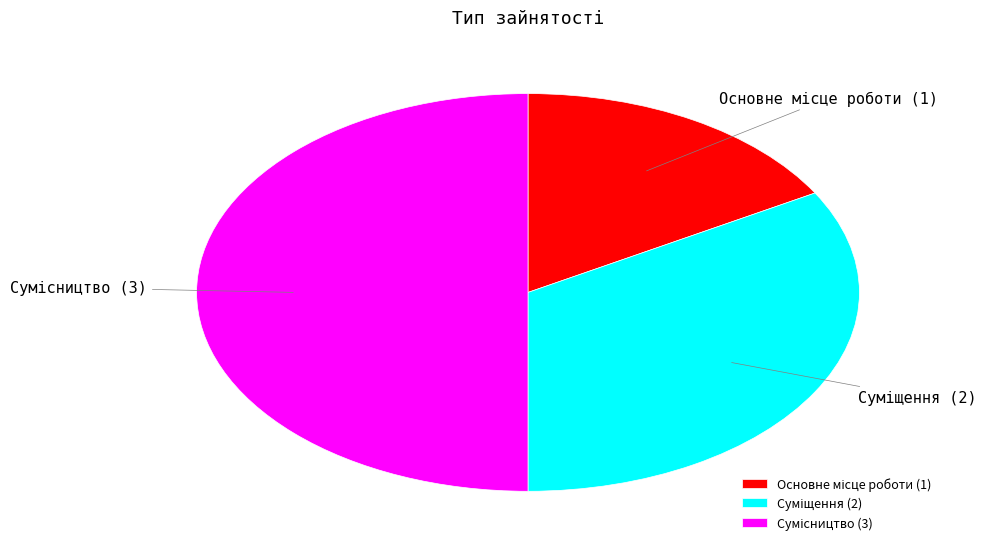

Does any single category account for the majority?

No